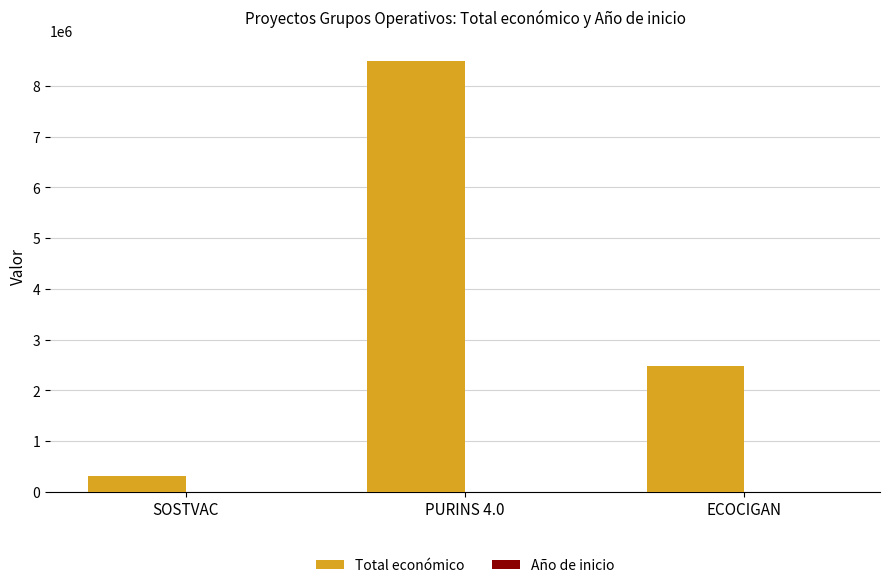

What is the total value across all series at SOSTVAC?

313571